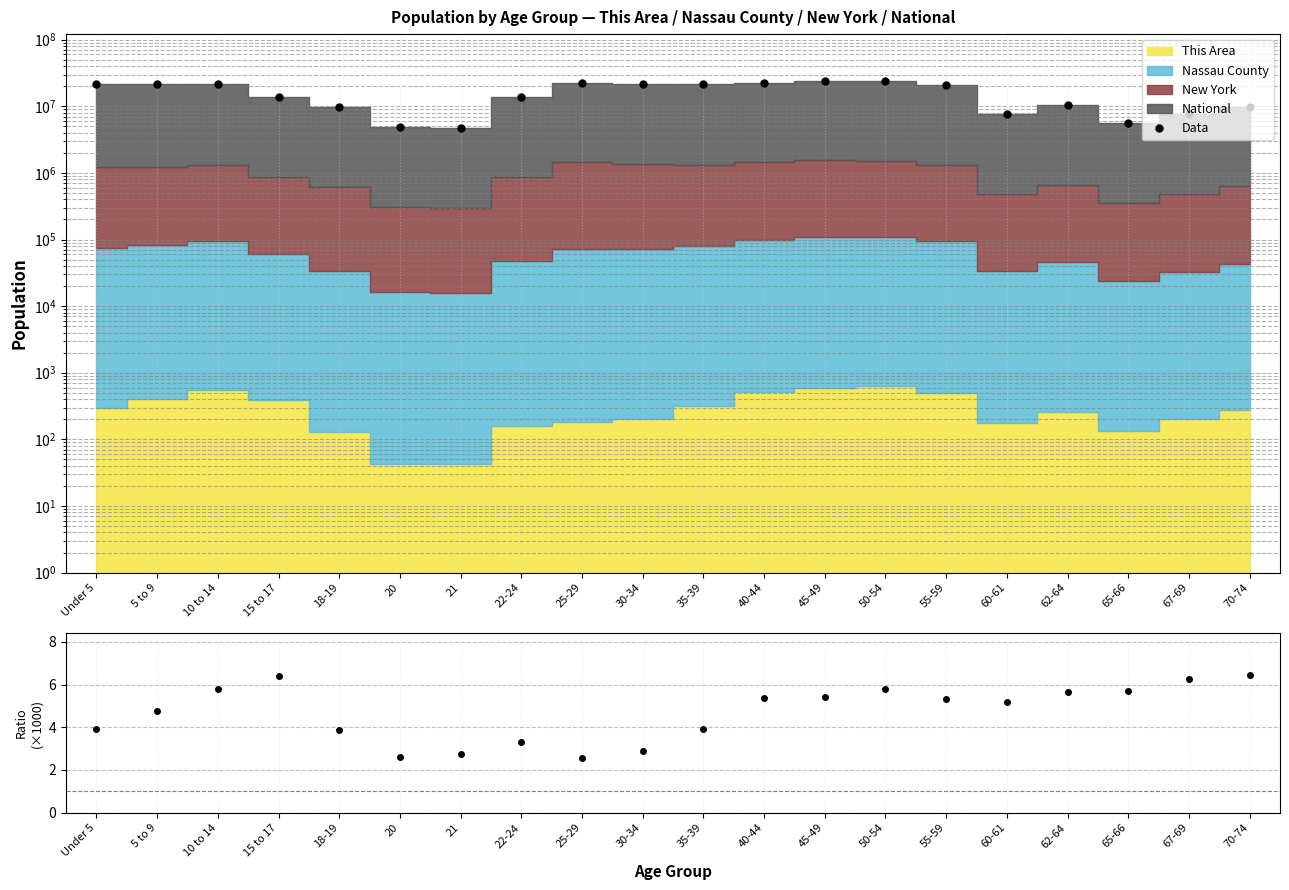

How many lines are shown in the chart?

2